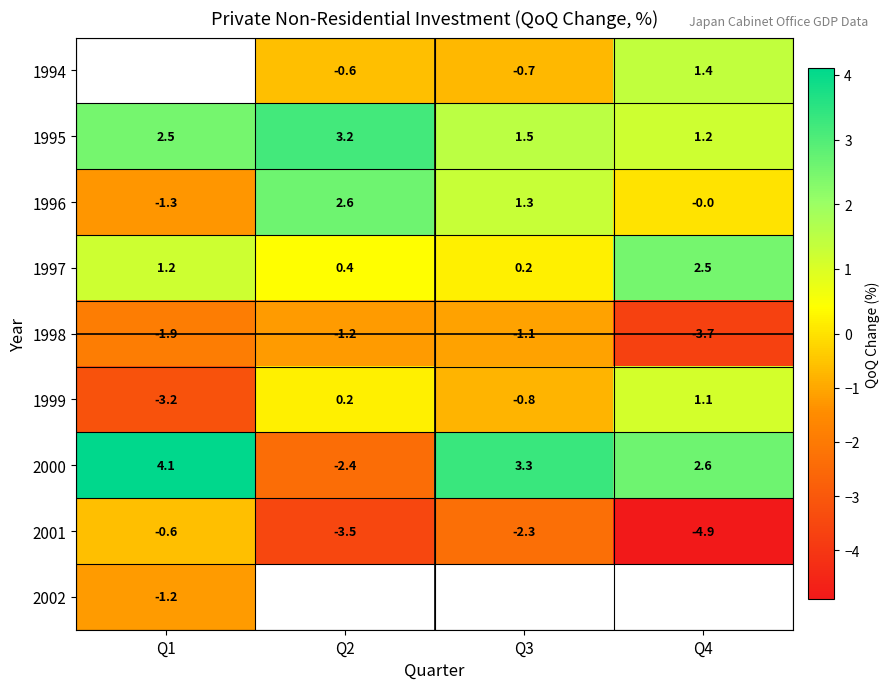

What is the difference between the maximum and second lowest values in the 1997 series?

2.1